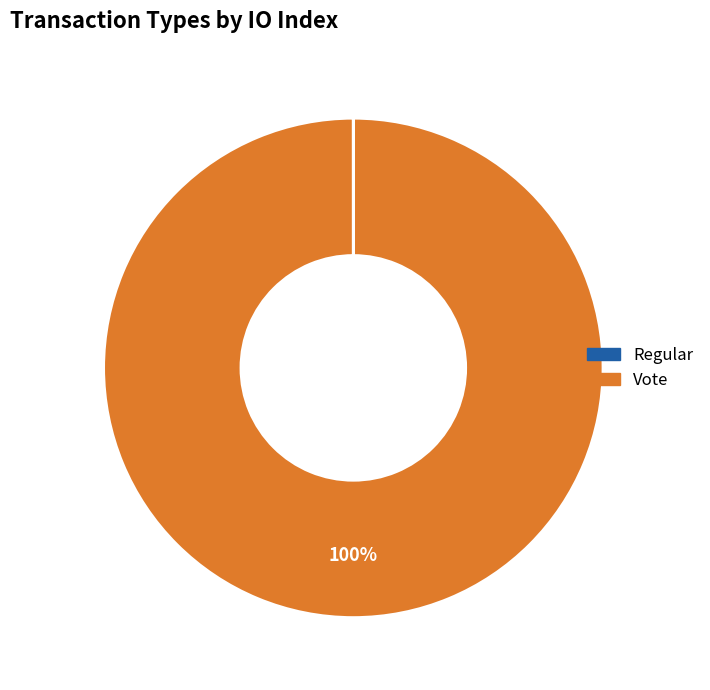

To the nearest percent, what is the difference between the largest and smallest slice percentages?

100%